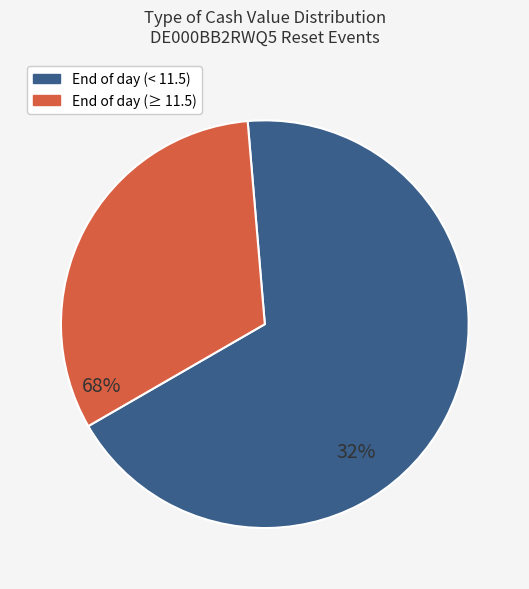

Is there a majority slice in this chart?

Yes